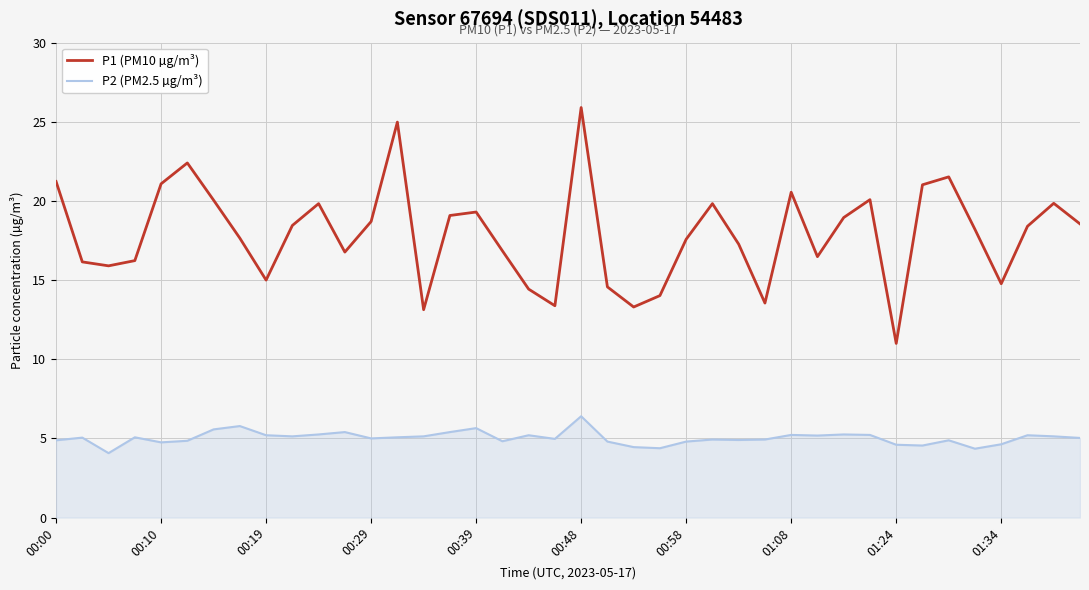

Which series has the largest range (max minus min)?

P1 (PM10 µg/m³)